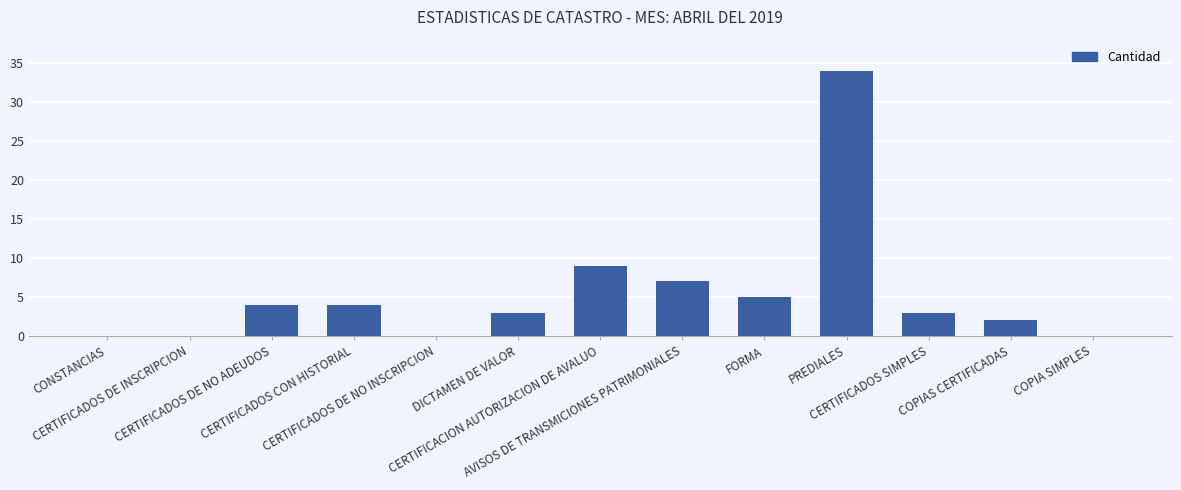

What is the difference between the values at CERTIFICADOS CON HISTORIAL and CERTIFICADOS DE NO INSCRIPCION?

4